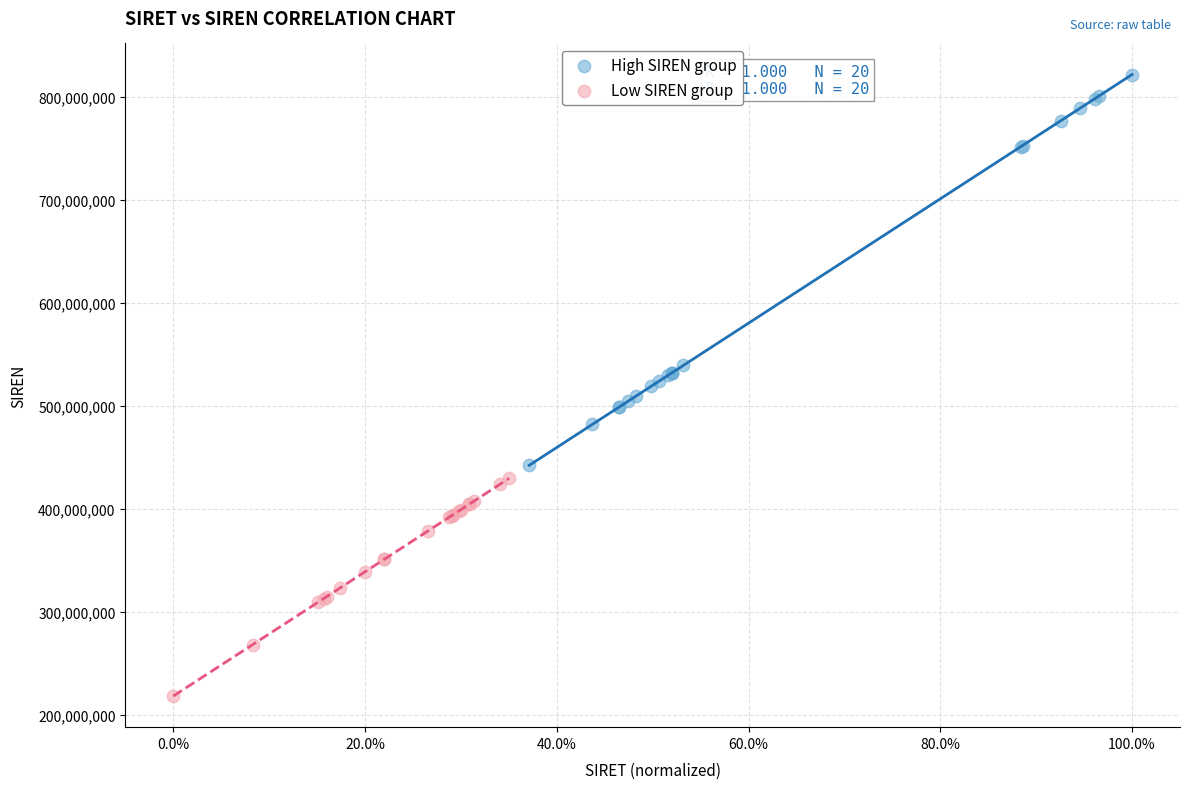

What are all the series names shown in the legend?

High SIREN group, Low SIREN group